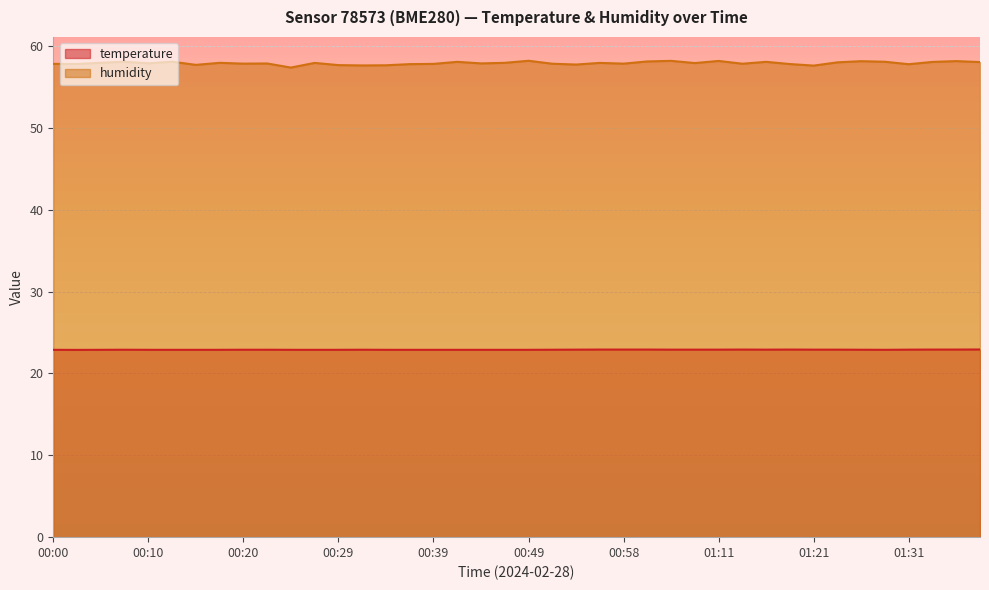

Between 01:28 and 00:05, which is larger?

01:28